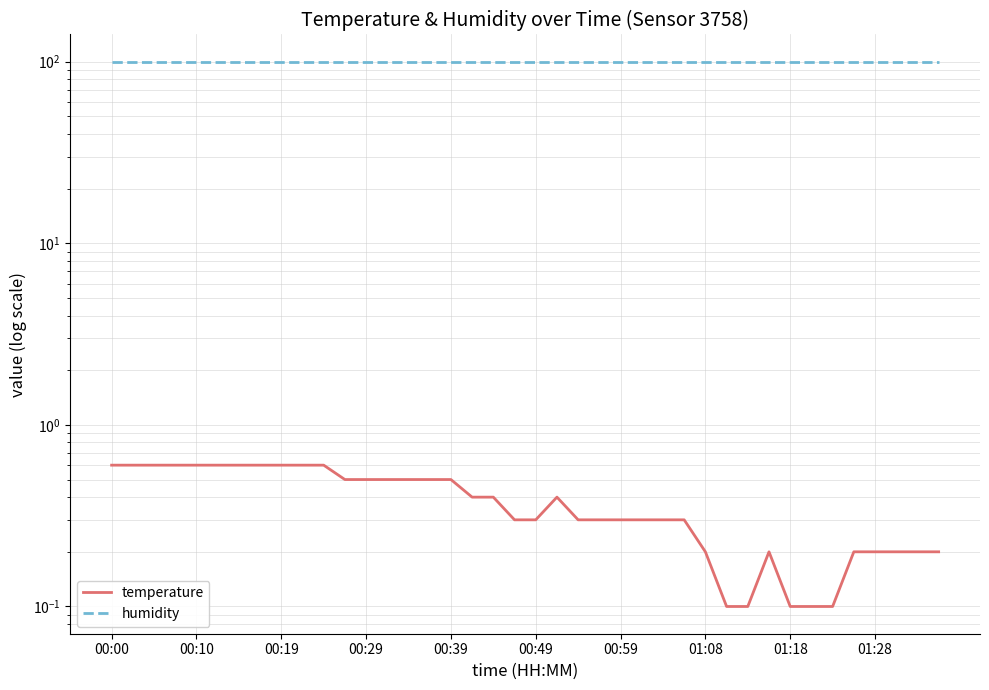

How many series are shown in this chart?

2